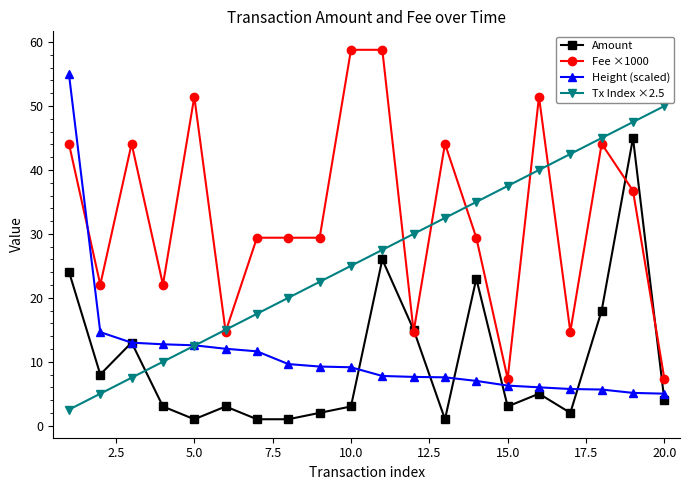

Count the number of categories in the chart.

20